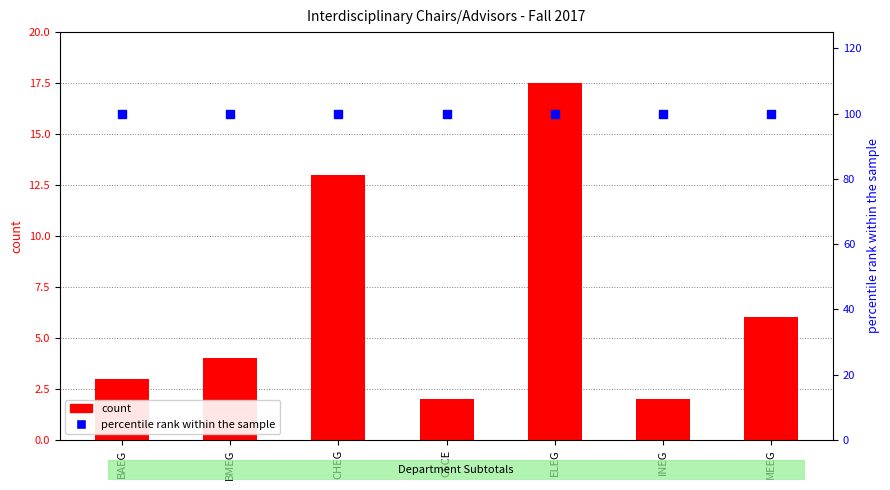

Which series reaches the maximum Y coordinate?

percentile rank within the sample